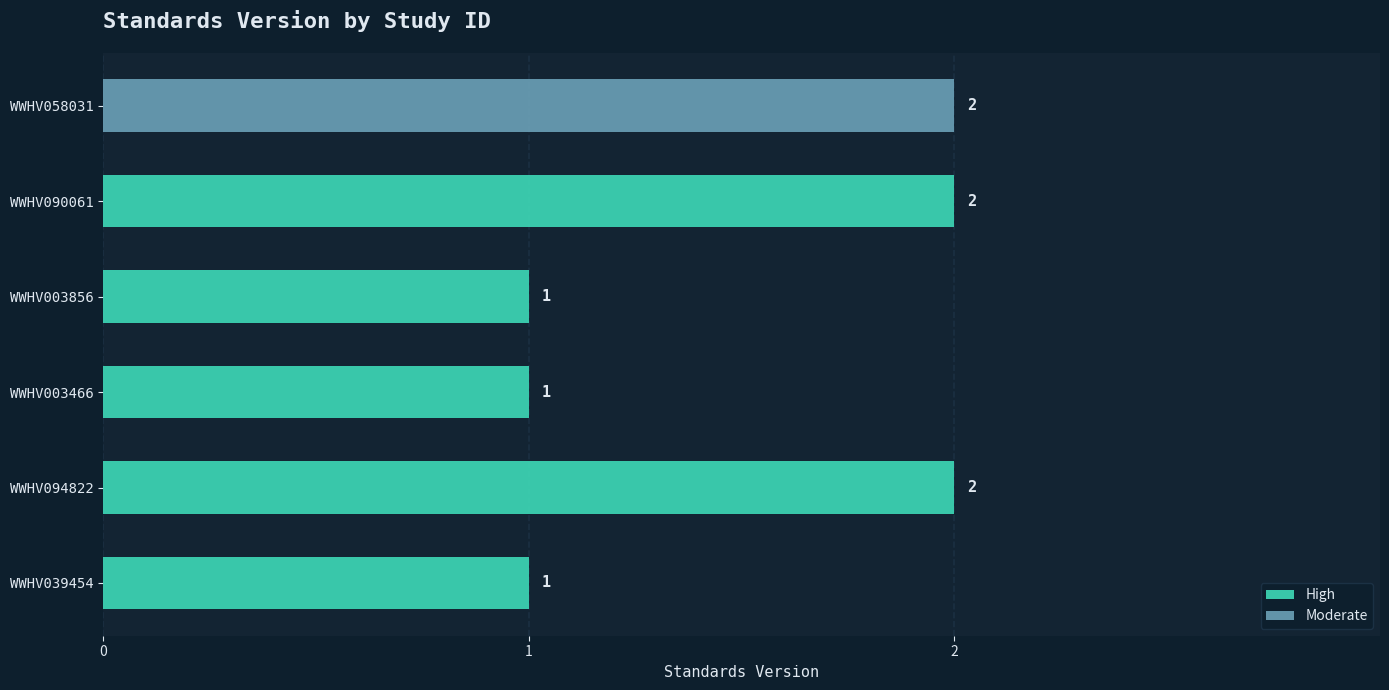

Is it true that High equals 1 at WWHV003856?

True